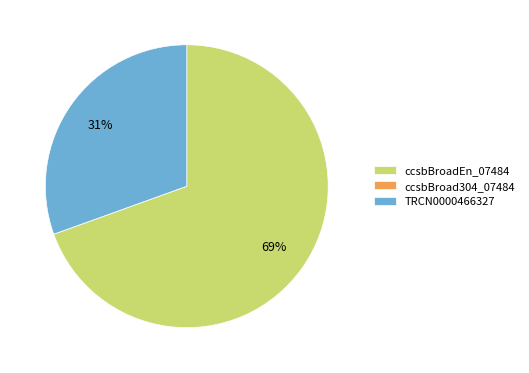

The ccsbBroadEn_07484 slice represents 64% of the pie. True or false?

False